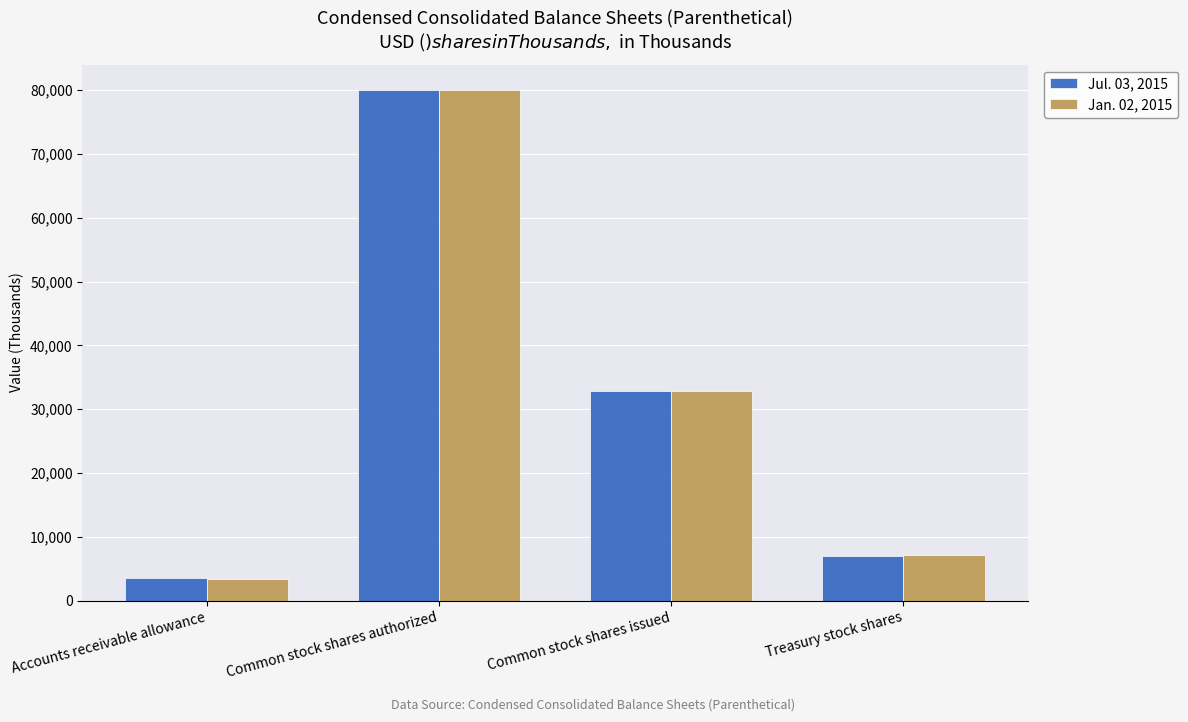

What is the greatest value displayed?

80000